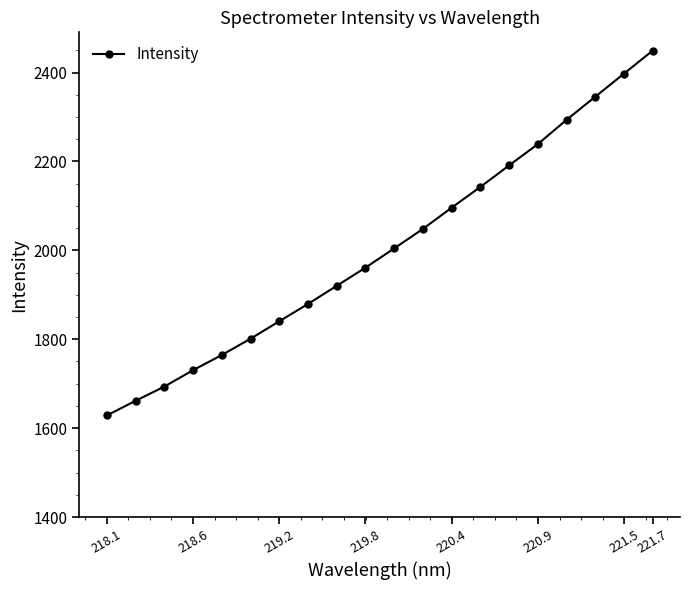

What is the maximum value shown in the chart?

2449.4